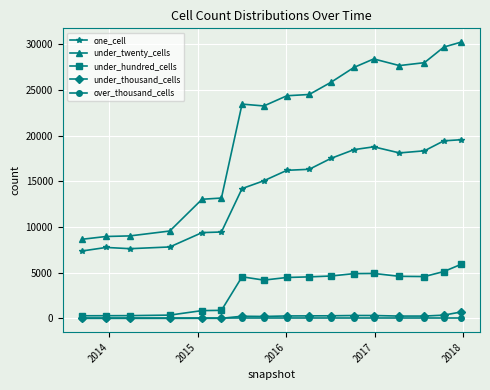

At how many categories does at least one series exceed 15720?

11